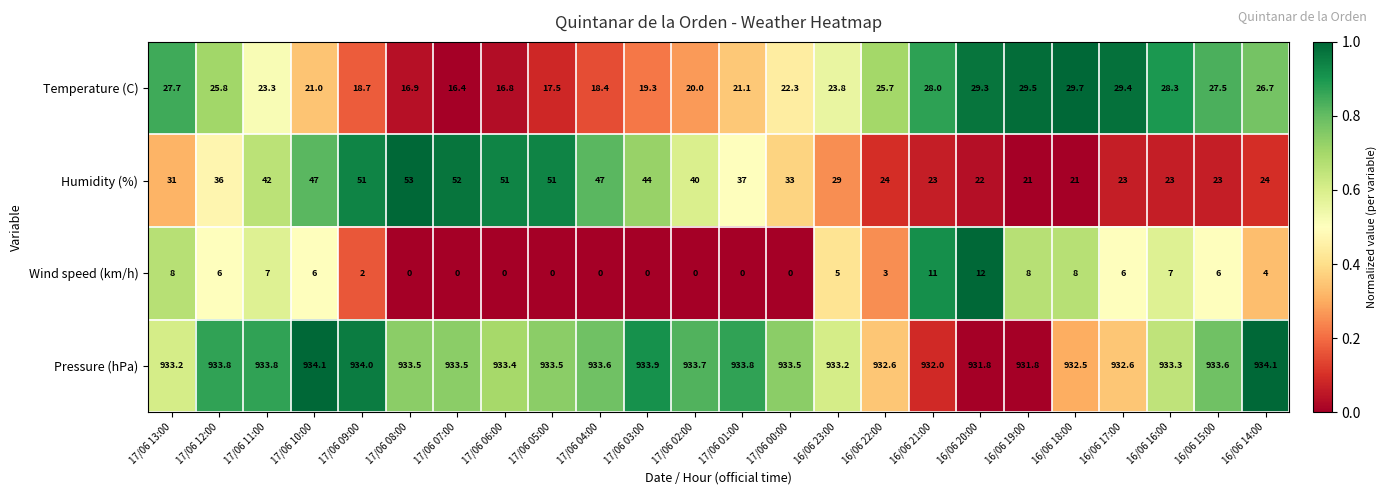

What is the total value across all series at 16/06 17:00?

991.0